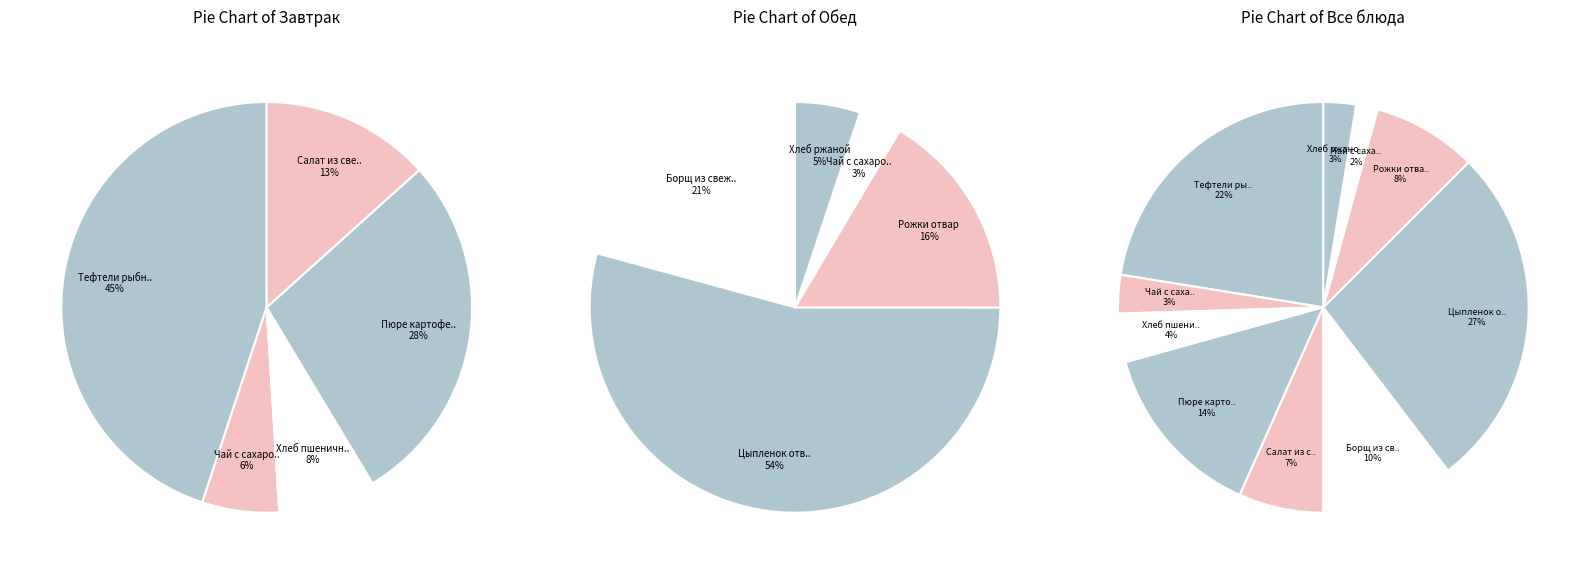

Is it true that Борщ из свеж капусты с кур is 10% of the pie?

True